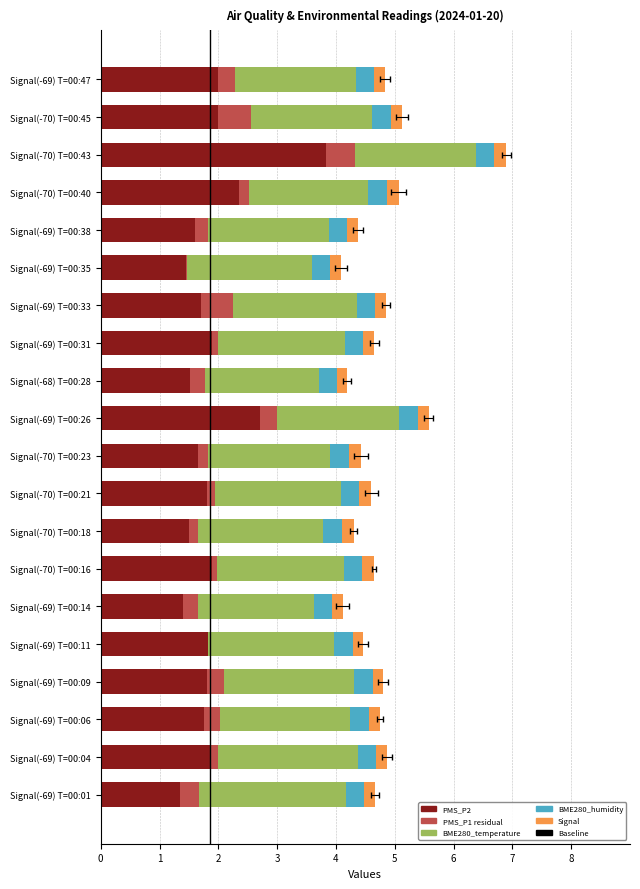

At how many categories does at least one series exceed 0?

20